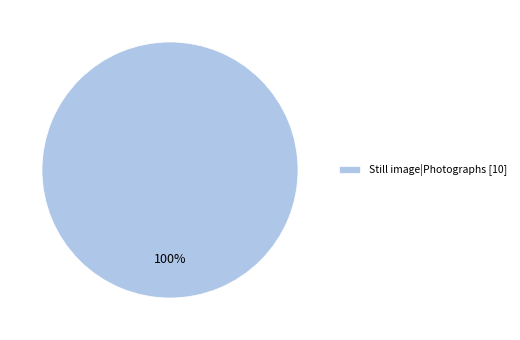

Rank the categories by value from highest to lowest.

Still image|Photographs [10]